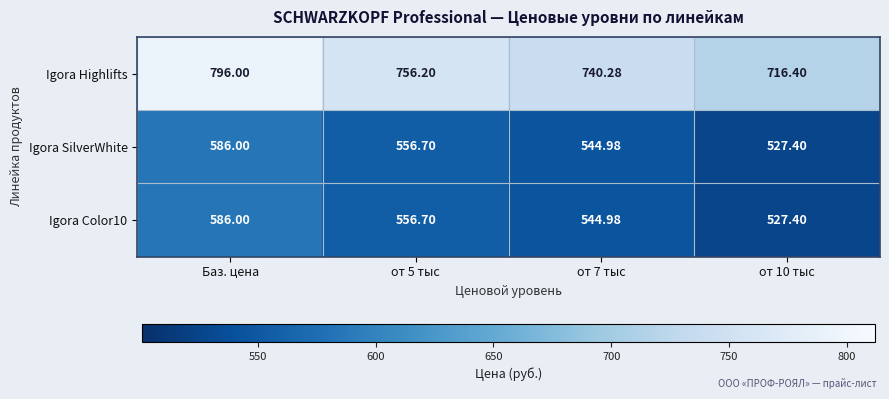

Where does the Igora SilverWhite series first go above 556?

Баз. цена